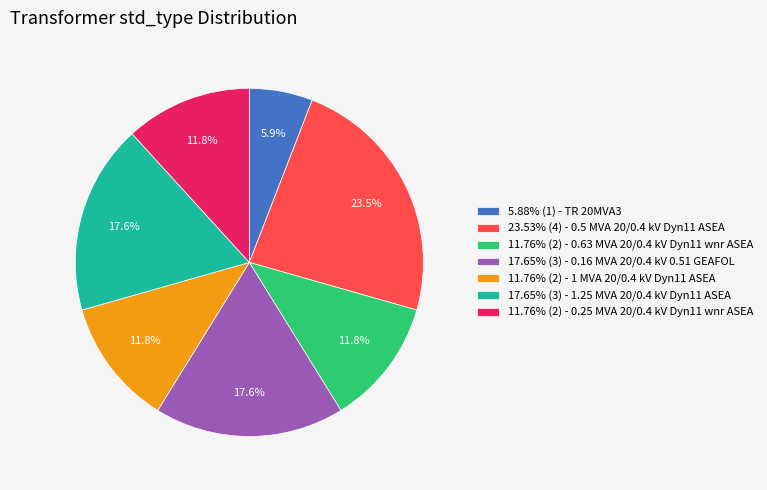

Is there a majority slice in this chart?

No